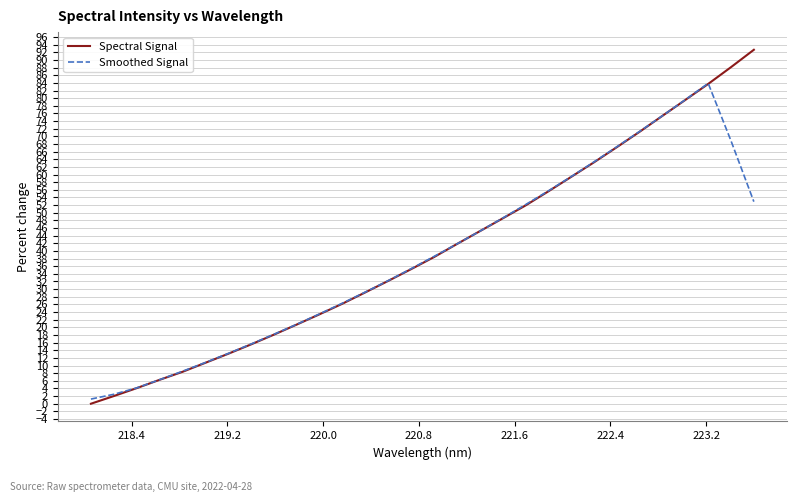

What is the maximum value shown in the chart?

92.7